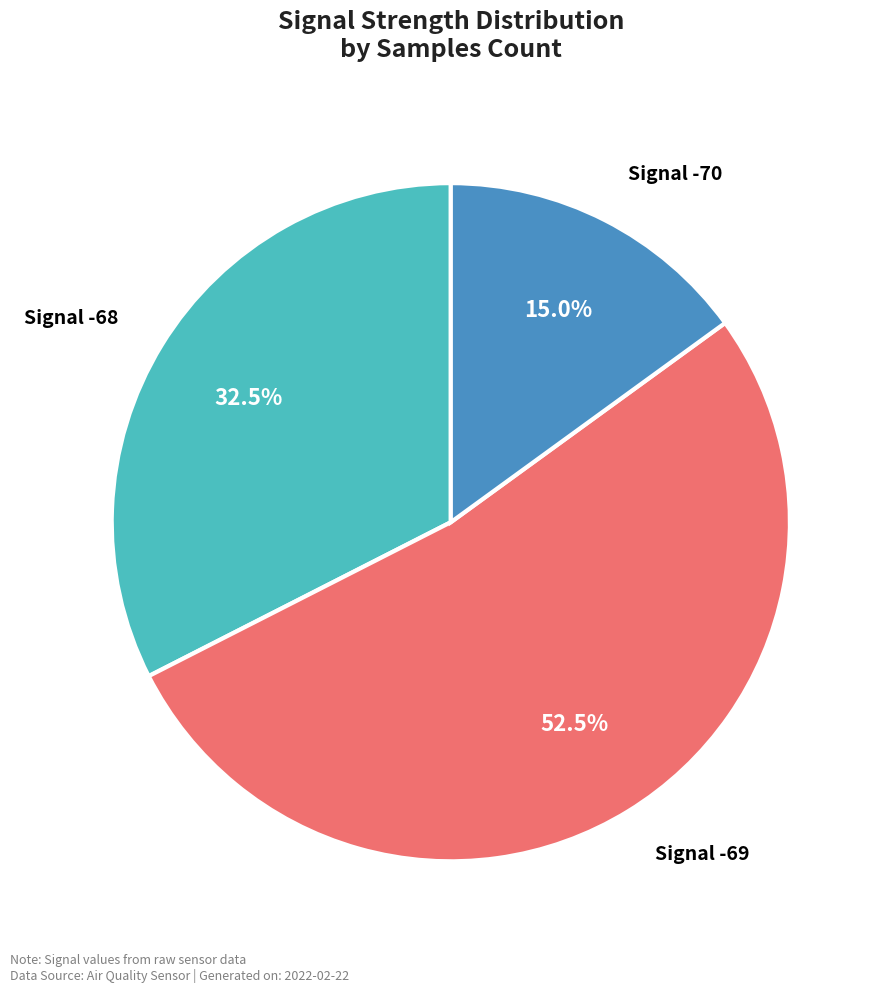

Is there any slice that represents more than half of the pie?

Yes